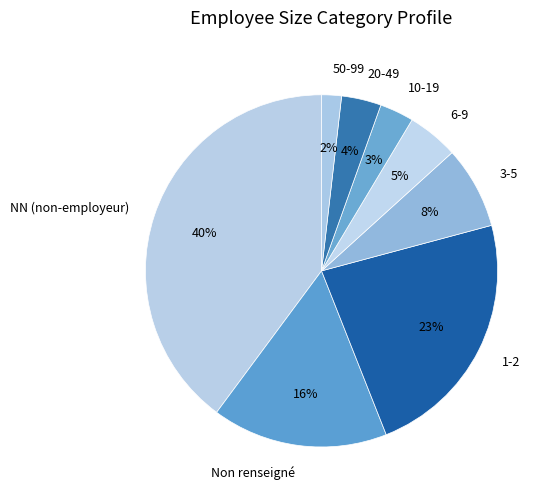

Which slice is the largest?

NN (non-employeur)